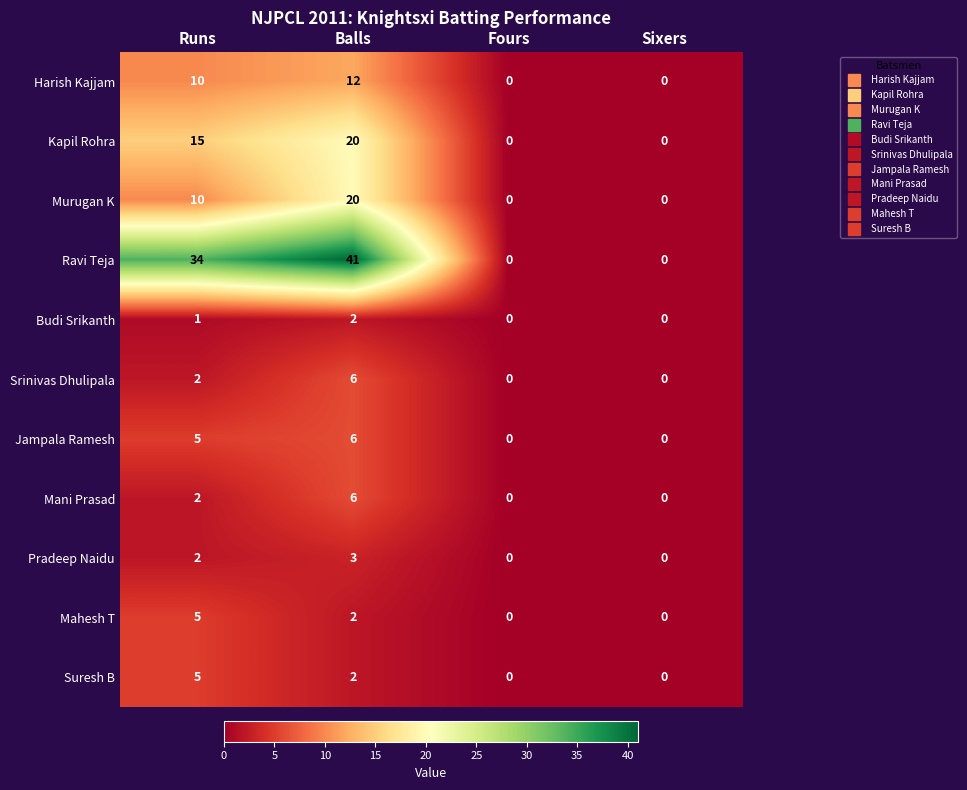

At which category is the sum across all series the highest?

Balls